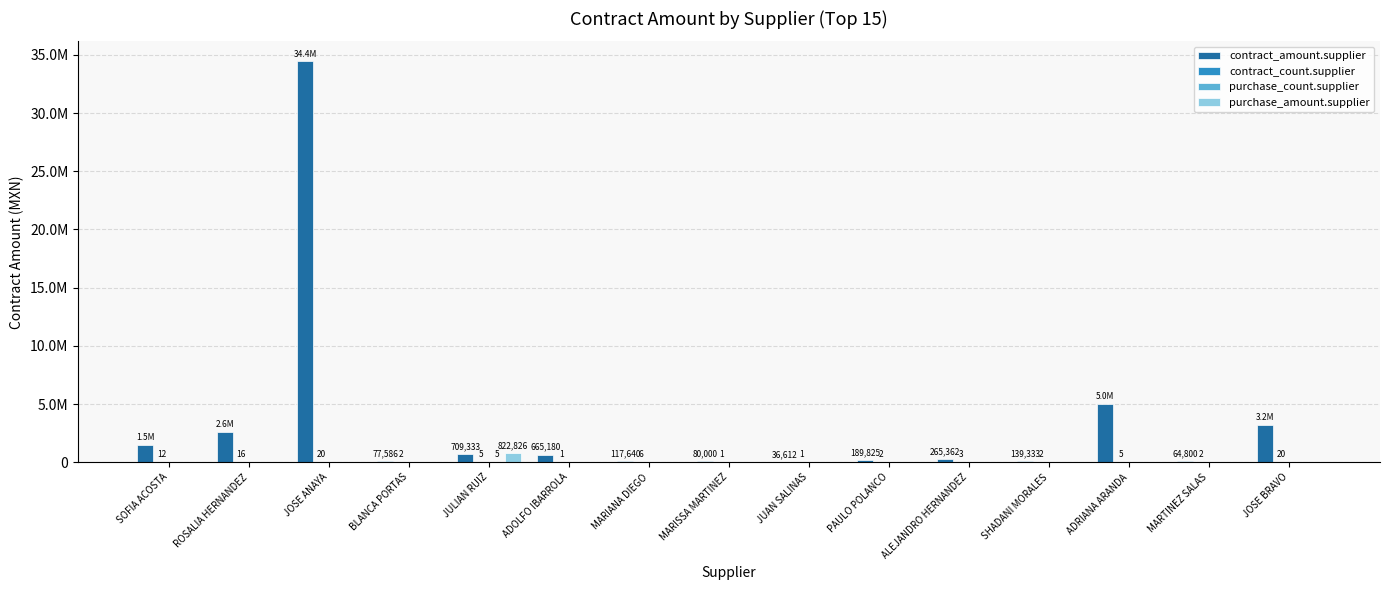

How many values in the contract_amount.supplier series exceed 265362?

8